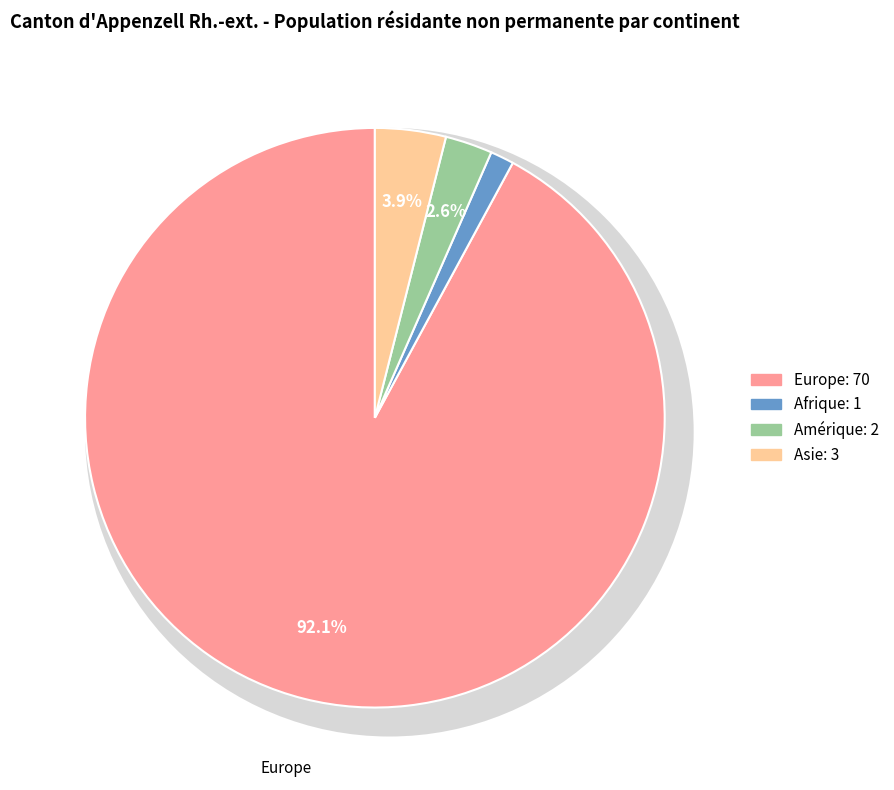

Does any single category account for the majority?

Yes